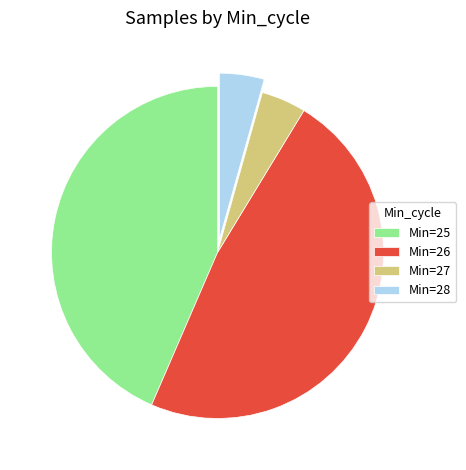

The Min=26 slice represents 37% of the pie. True or false?

False